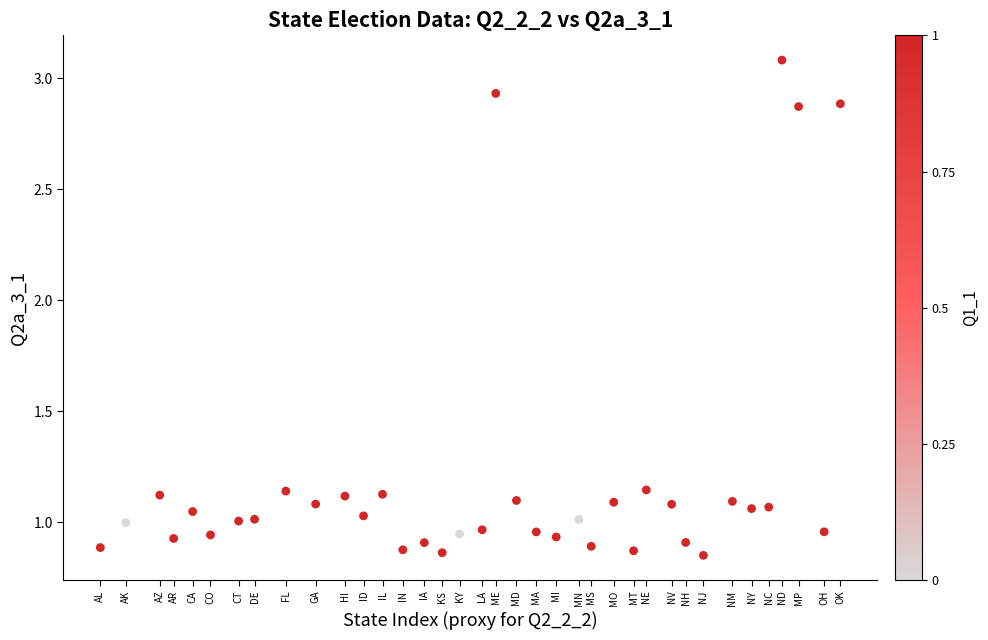

What is the range of Y values (max minus min)?

2.2